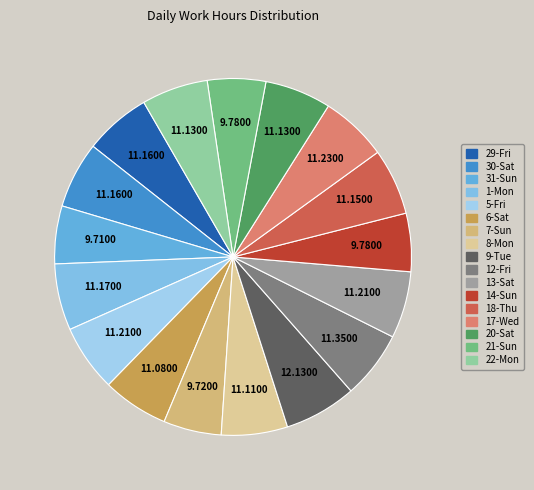

Rank the categories by value from lowest to highest.

31-Sun, 7-Sun, 14-Sun, 21-Sun, 6-Sat, 8-Mon, 20-Sat, 22-Mon, 18-Thu, 29-Fri, 30-Sat, 1-Mon, 5-Fri, 13-Sat, 17-Wed, 12-Fri, 9-Tue